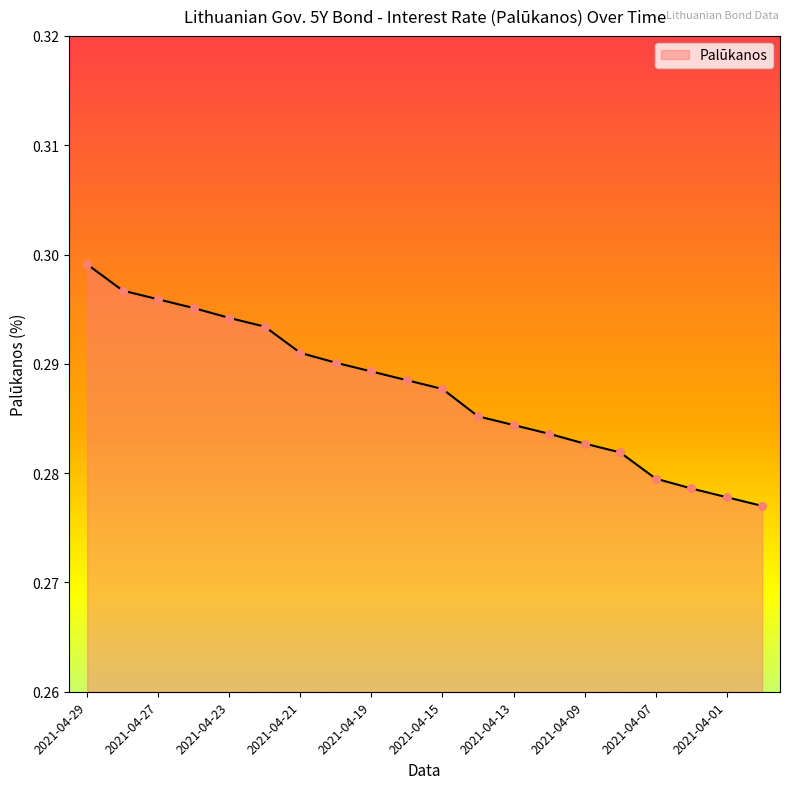

Is this an area chart (filled region under the line)?

Yes